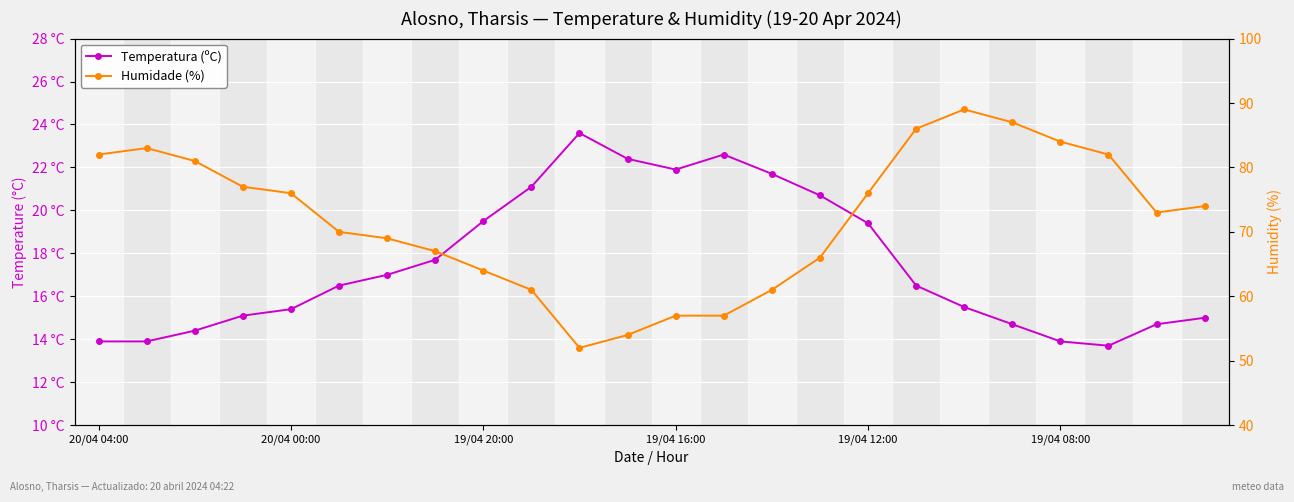

True or false: Humidade (%) and Temperatura (ºC) intersect in this chart.

False